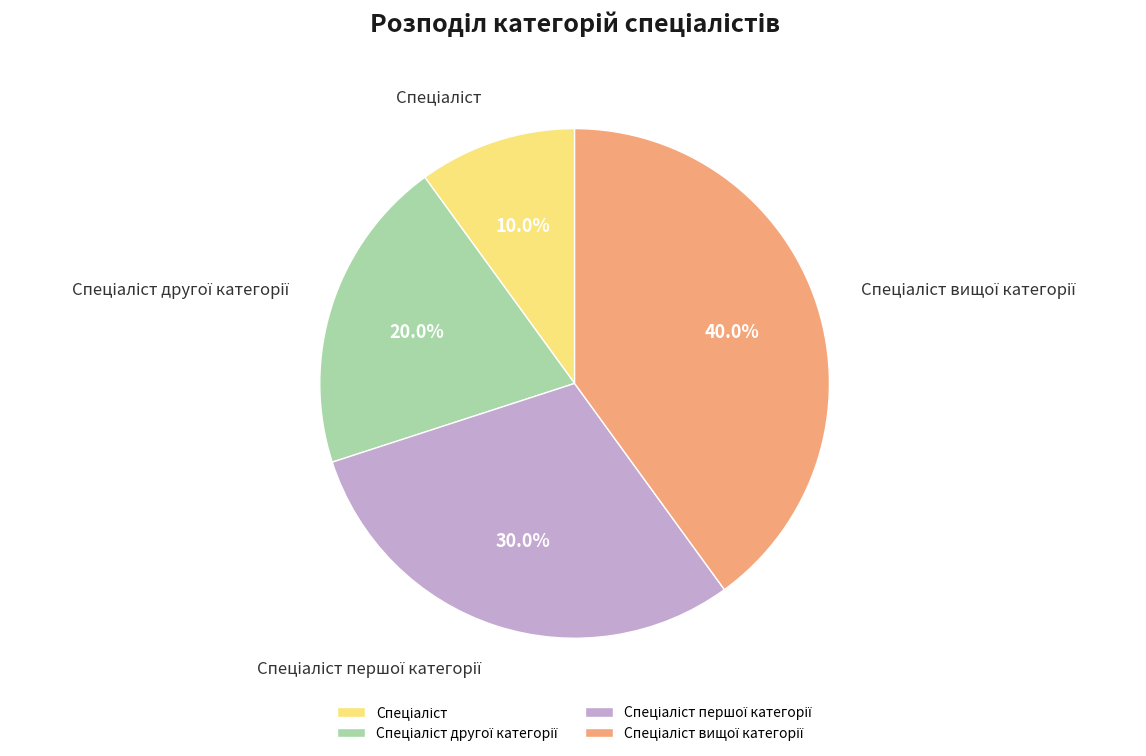

Is there a majority slice in this chart?

No